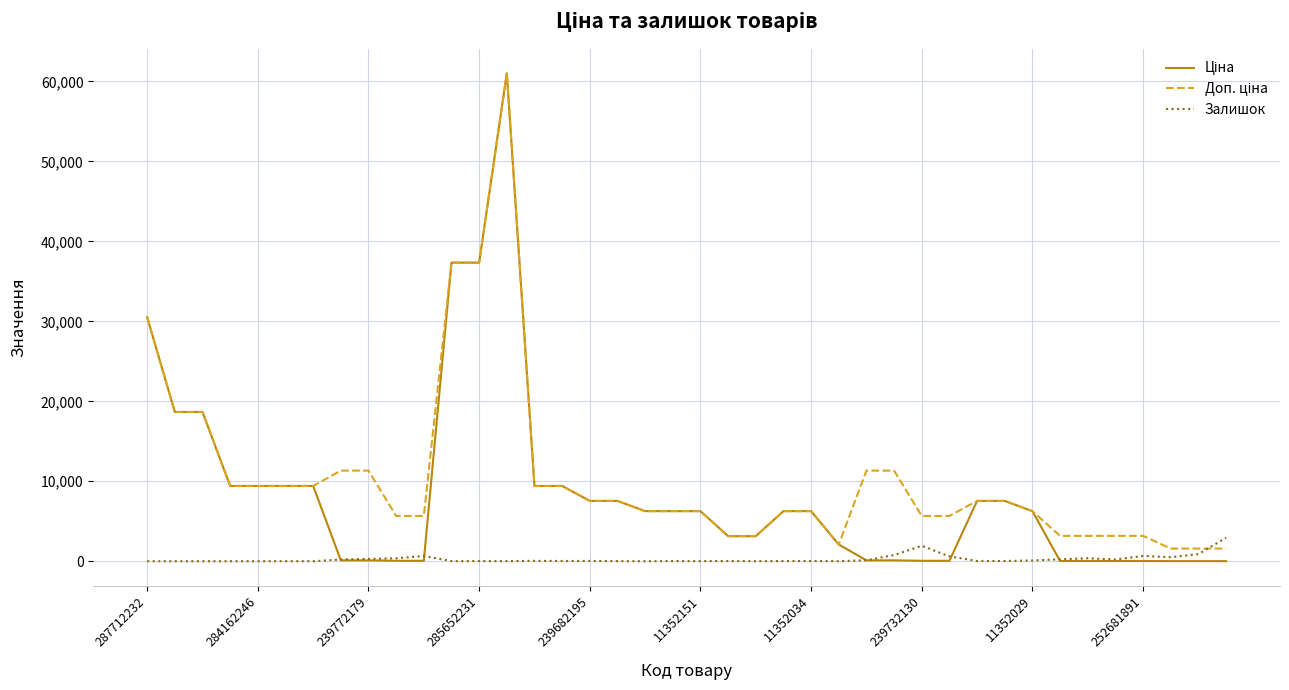

What is the maximum value shown in the chart?

61024.7